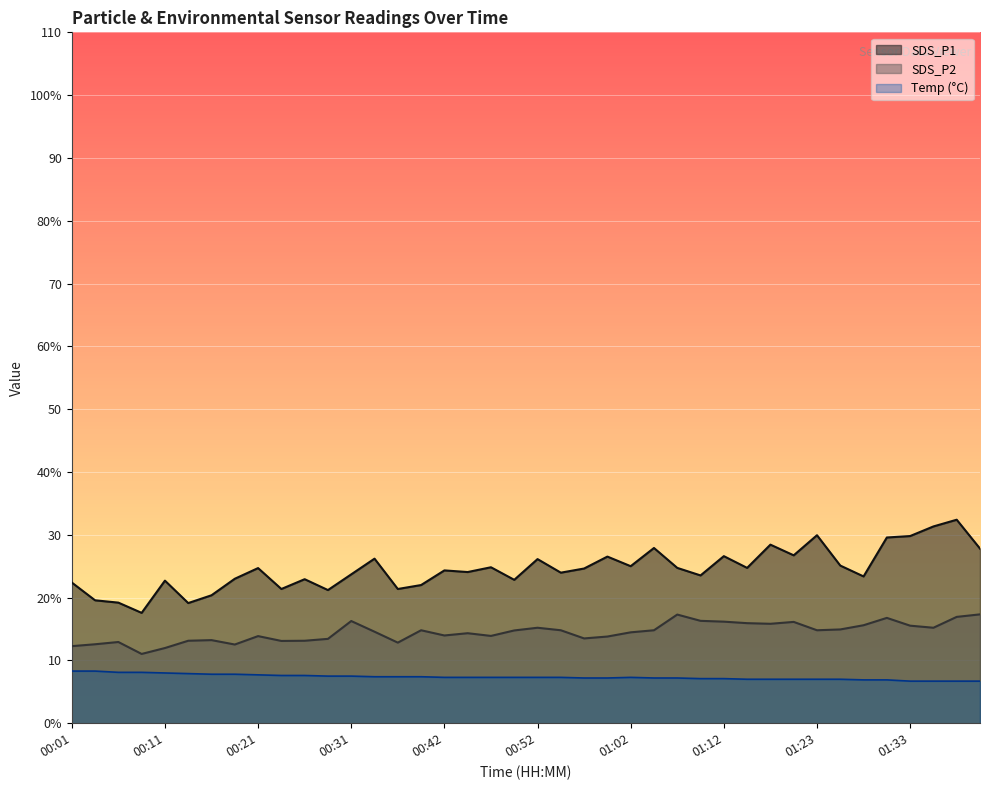

True or false: Temp and SDS_P2 cross at least once.

False